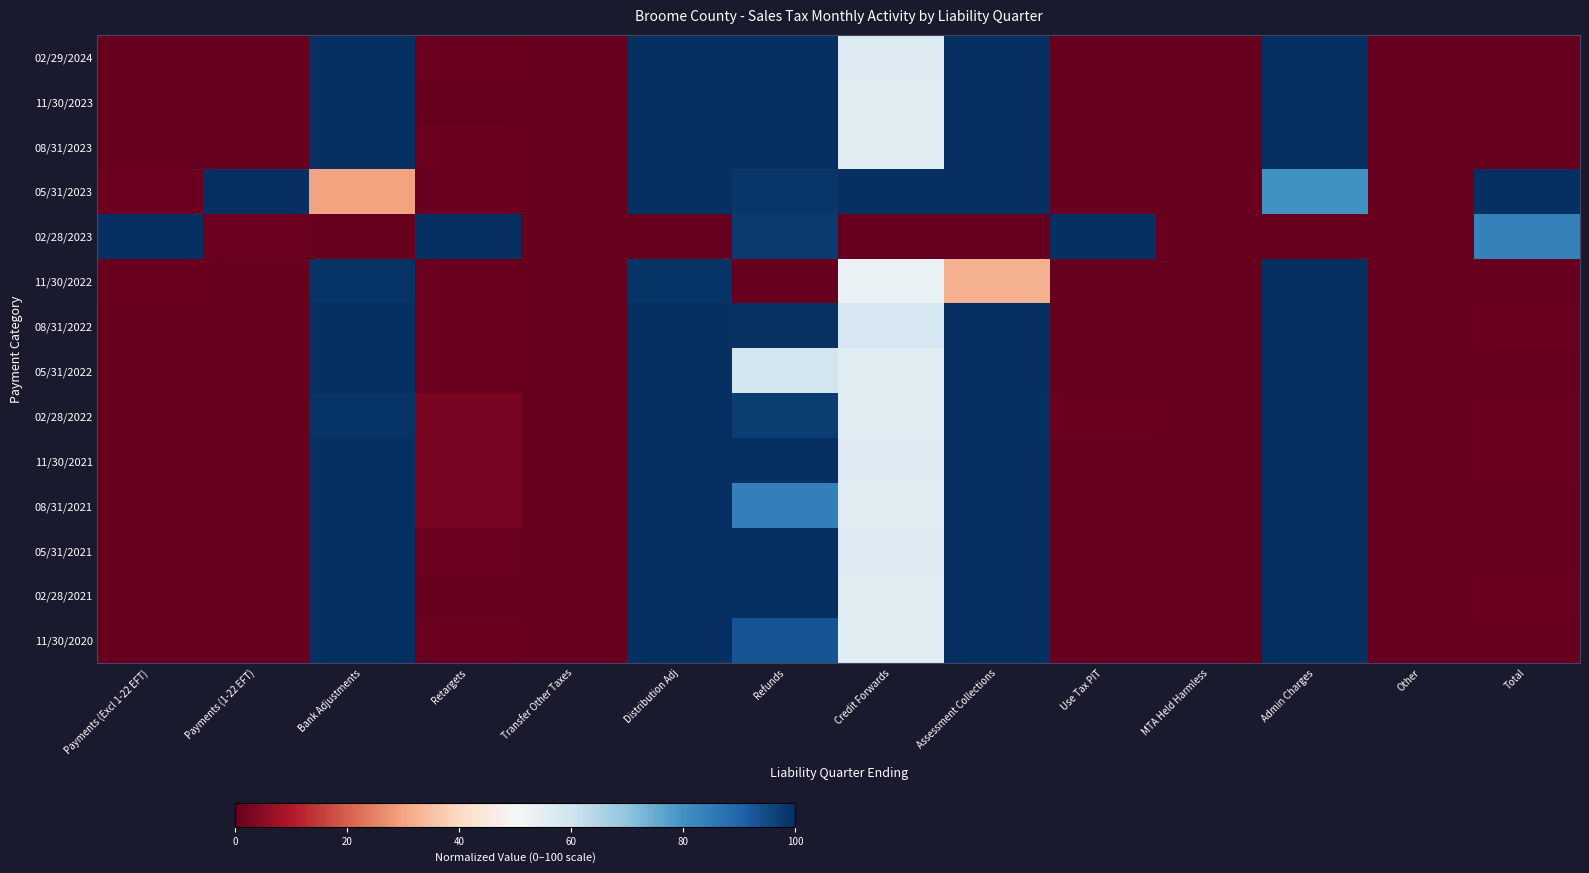

How many data points does each series have?

14